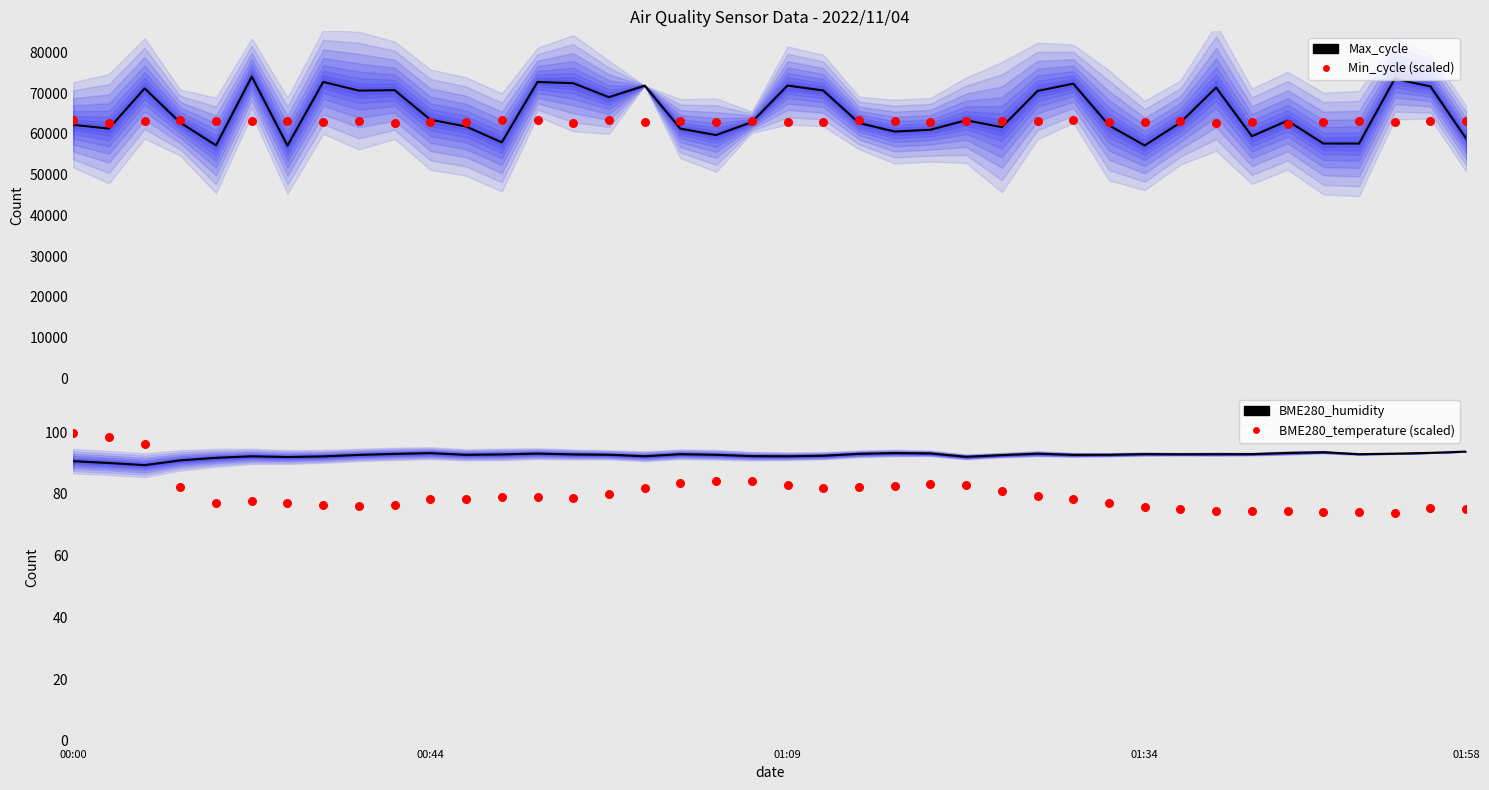

At how many categories does at least one series exceed 23886?

40